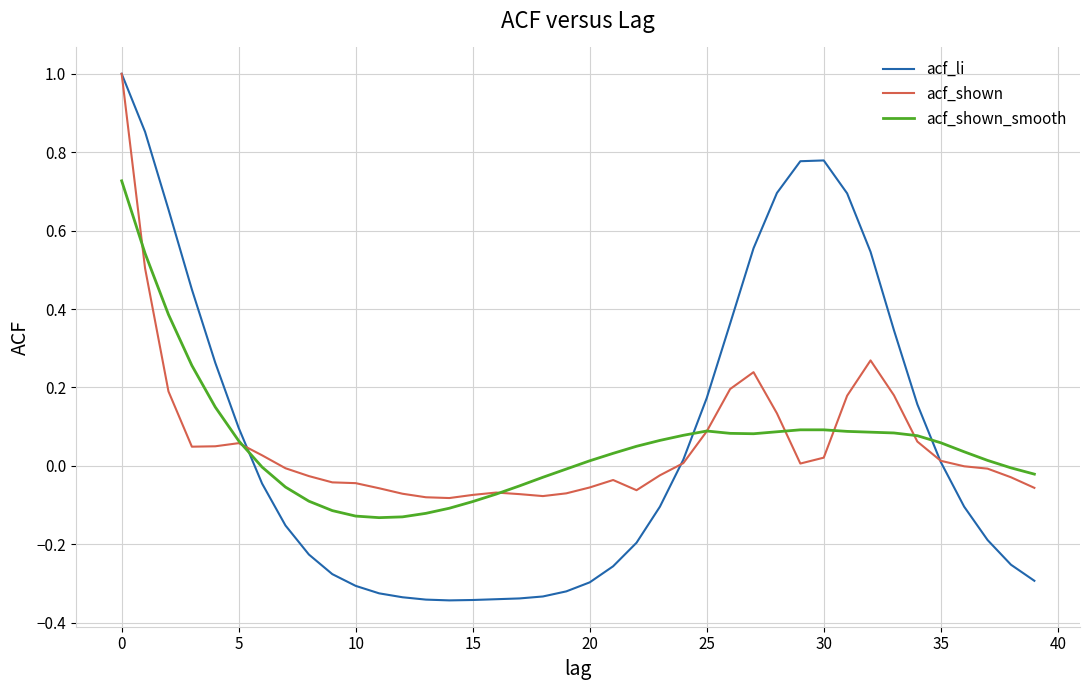

Which series has the largest range (max minus min)?

acf_li